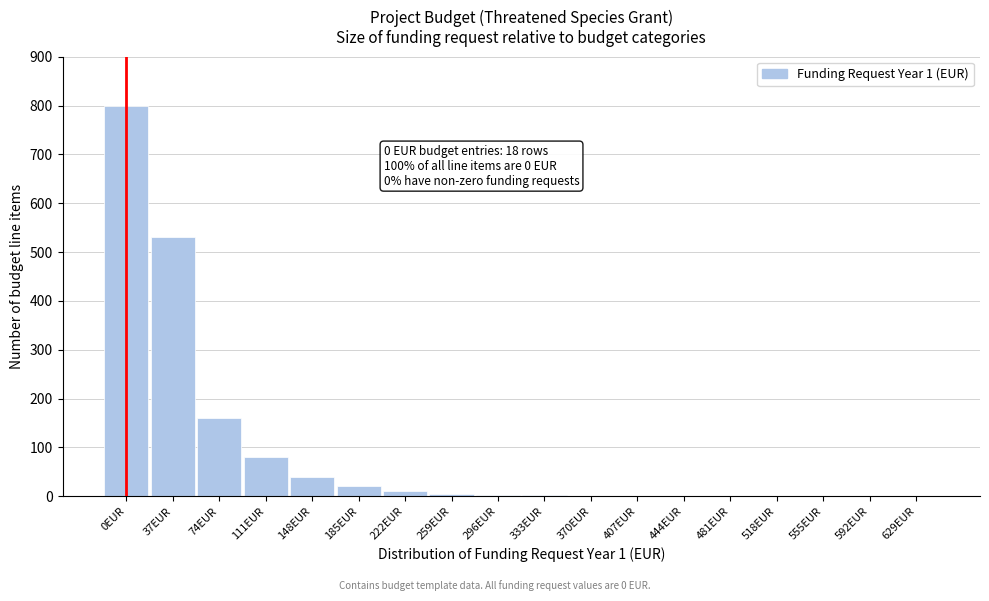

Which label corresponds to the largest value in the chart?

0EUR